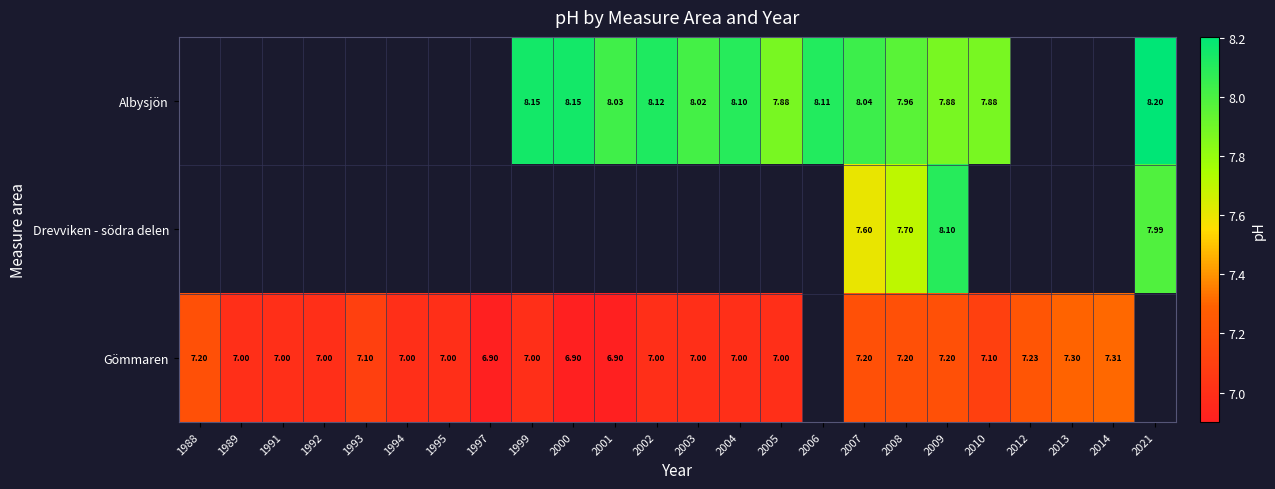

At which category does the chart reach its peak across all series?

2021